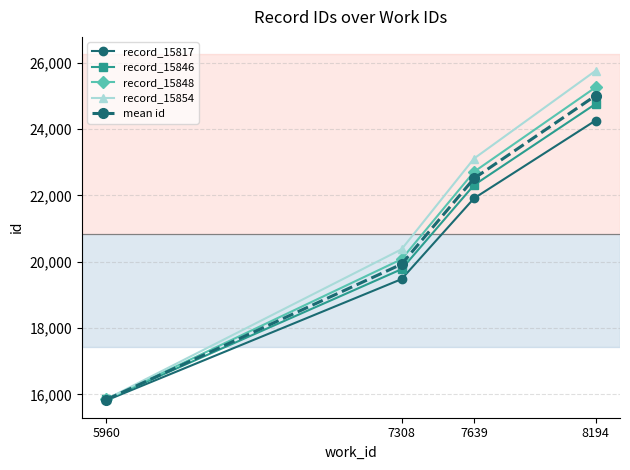

What is the difference between the highest and lowest values at 8194?

1500.0